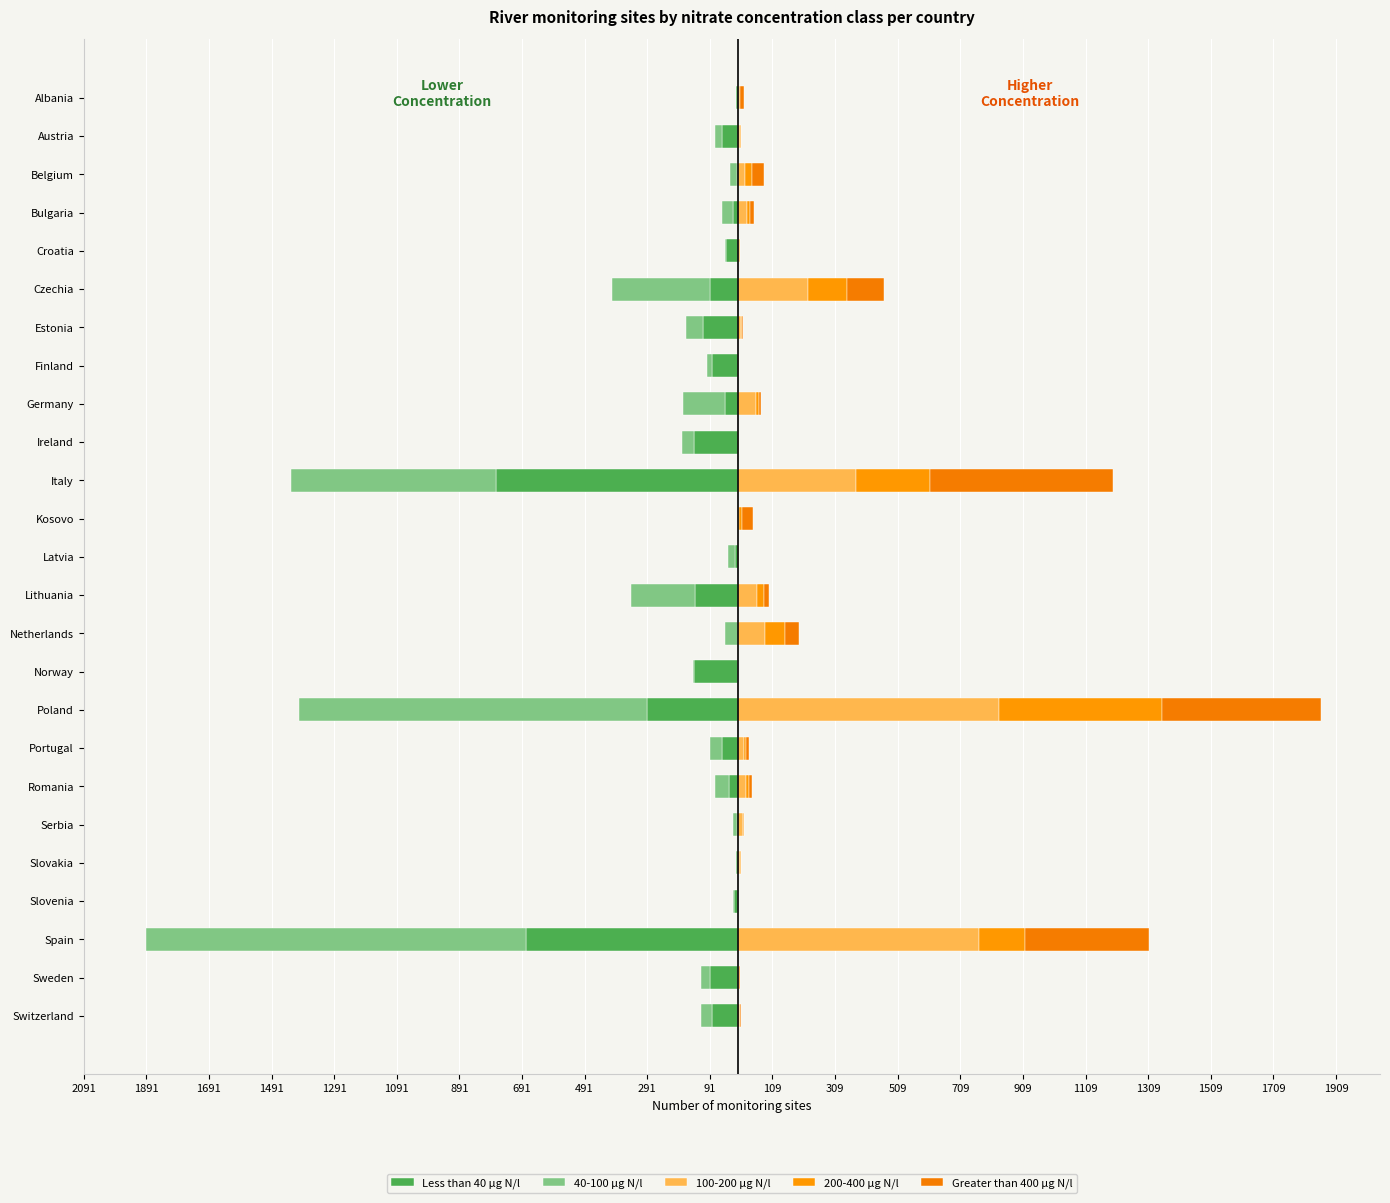

The value of Greater than 400 µg N/l at Slovenia is 0. True or false?

True